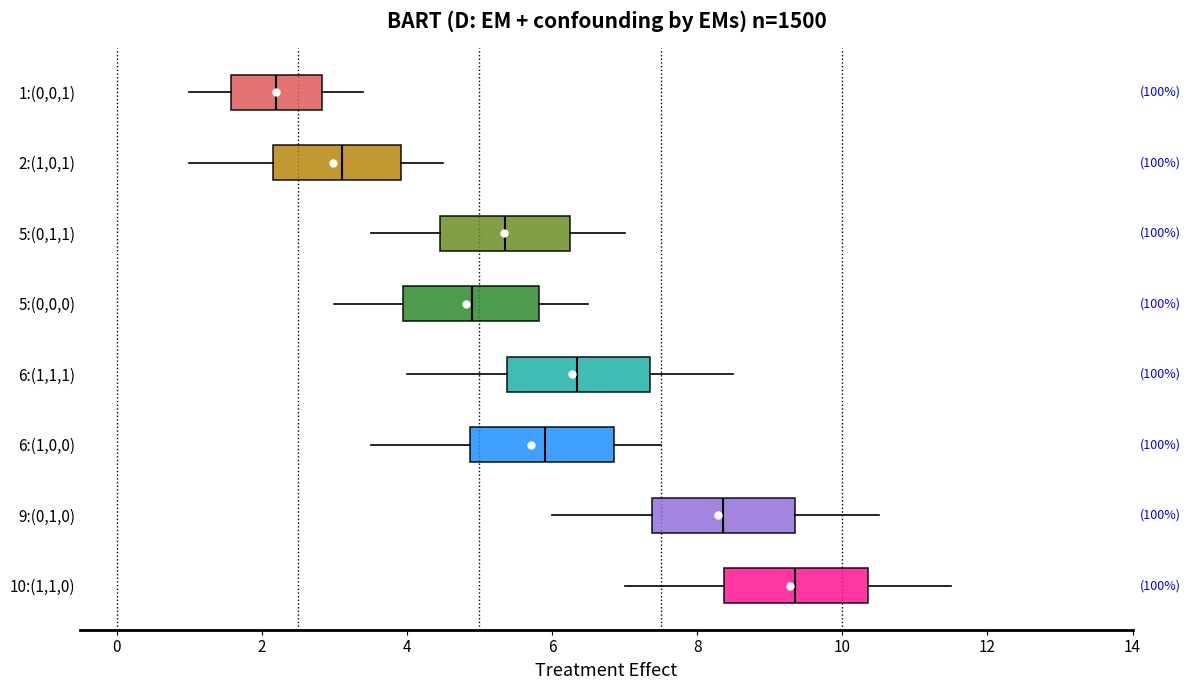

Reading bottom to top, transcribe this box plot: for each box, give where its median line is, the range the box spans, and where its two whiskers end, as read against the x-axis. The values are not printed on the chart, so give them approximately, as read against the axis.

10:(1,1,0): median 9.4, box 8.4 to 10.4, whiskers 7.0 to 11.6
9:(0,1,0): median 8.4, box 7.4 to 9.4, whiskers 6.0 to 10.6
6:(1,0,0): median 6.0, box 4.8 to 6.8, whiskers 3.6 to 7.6
6:(1,1,1): median 6.4, box 5.4 to 7.4, whiskers 4.0 to 8.6
5:(0,0,0): median 5.0, box 4.0 to 5.8, whiskers 3.0 to 6.6
5:(0,1,1): median 5.4, box 4.4 to 6.2, whiskers 3.6 to 7.0
2:(1,0,1): median 3.2, box 2.2 to 4.0, whiskers 1.0 to 4.6
1:(0,0,1): median 2.2, box 1.6 to 2.8, whiskers 1.0 to 3.4